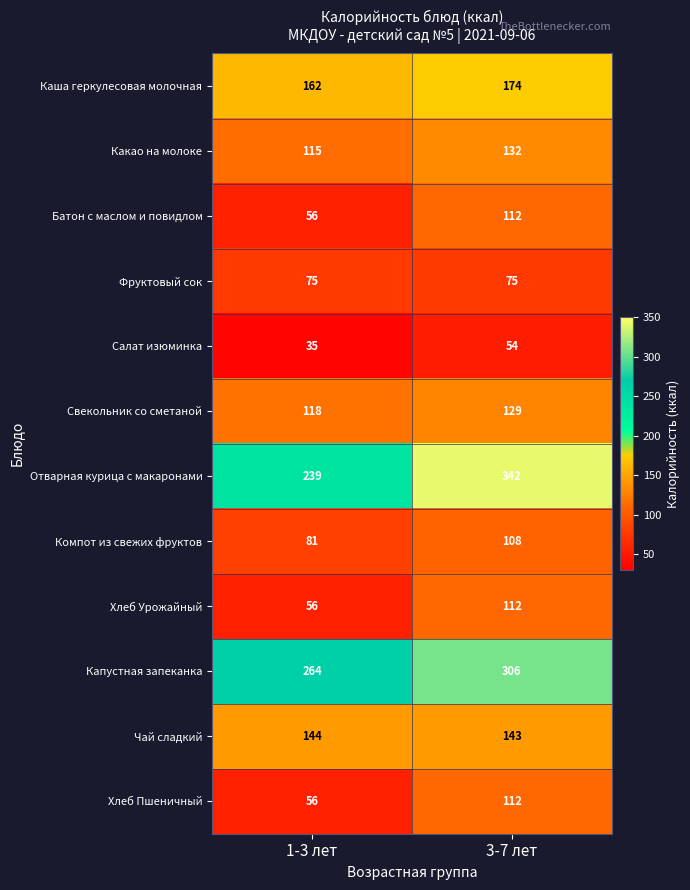

Rank the categories by Капустная запеканка value from lowest to highest.

1-3 лет, 3-7 лет